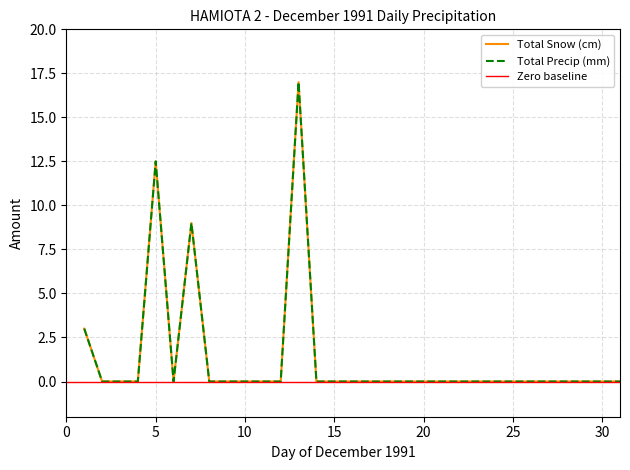

True or false: Total Snow (cm) has a value of 9.7 at 26.

False